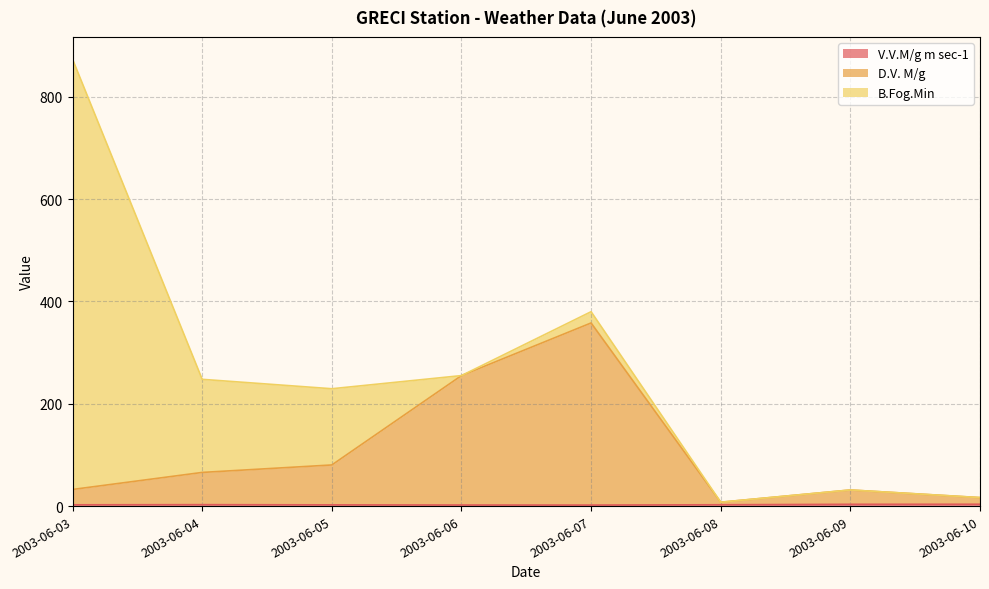

Which category has the lowest value across all series?

2003-06-07